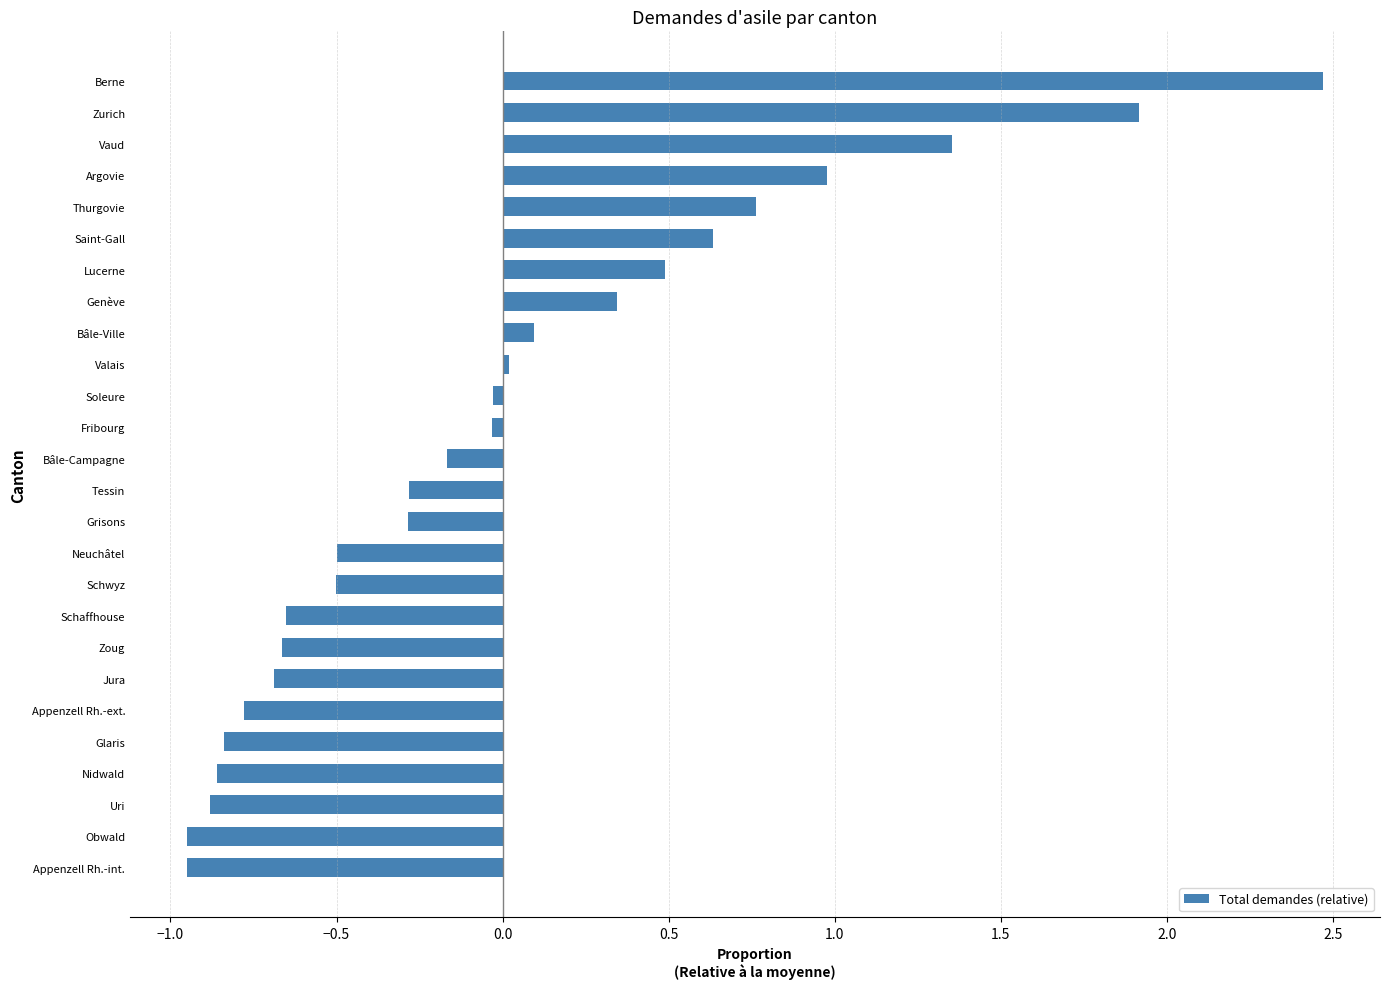

What is the change in value from Zoug to Saint-Gall?

+1.3